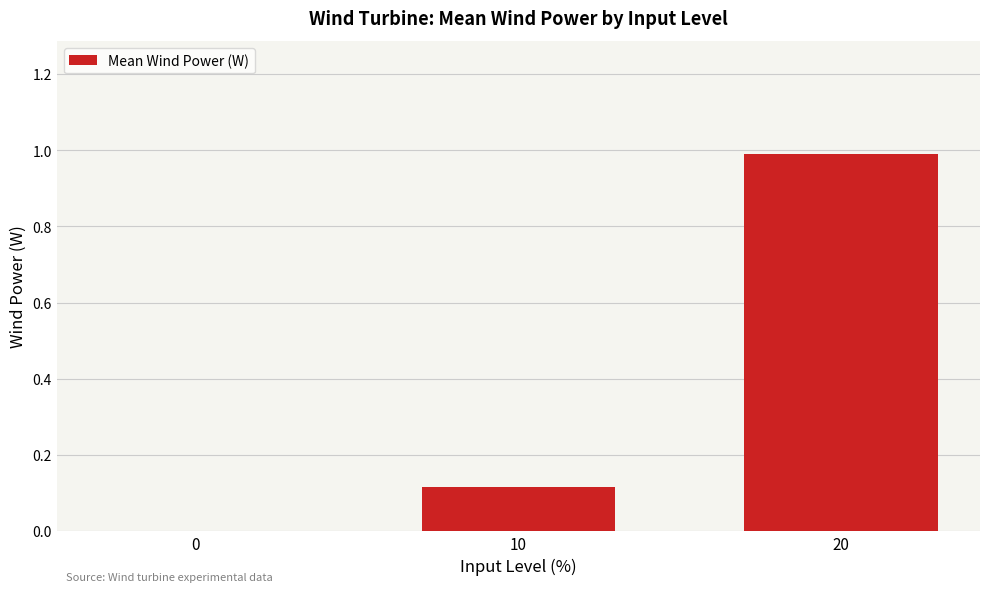

What is the sum of all values?

1.1